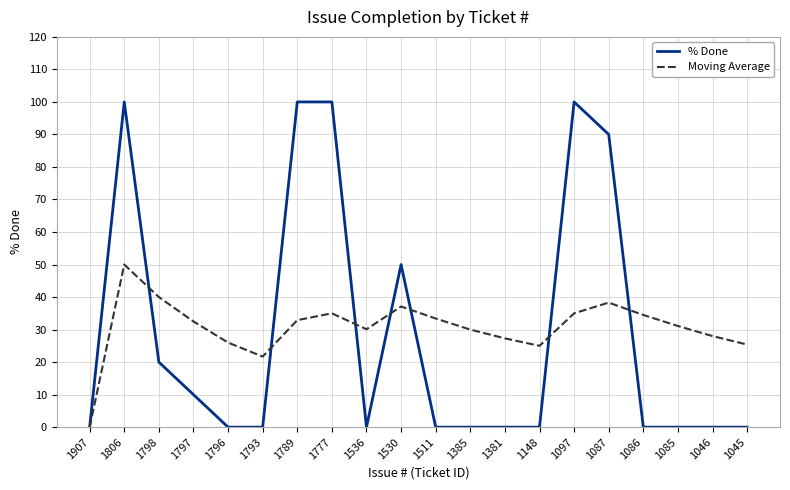

Which series changed the most between 1793 and 1777?

% Done